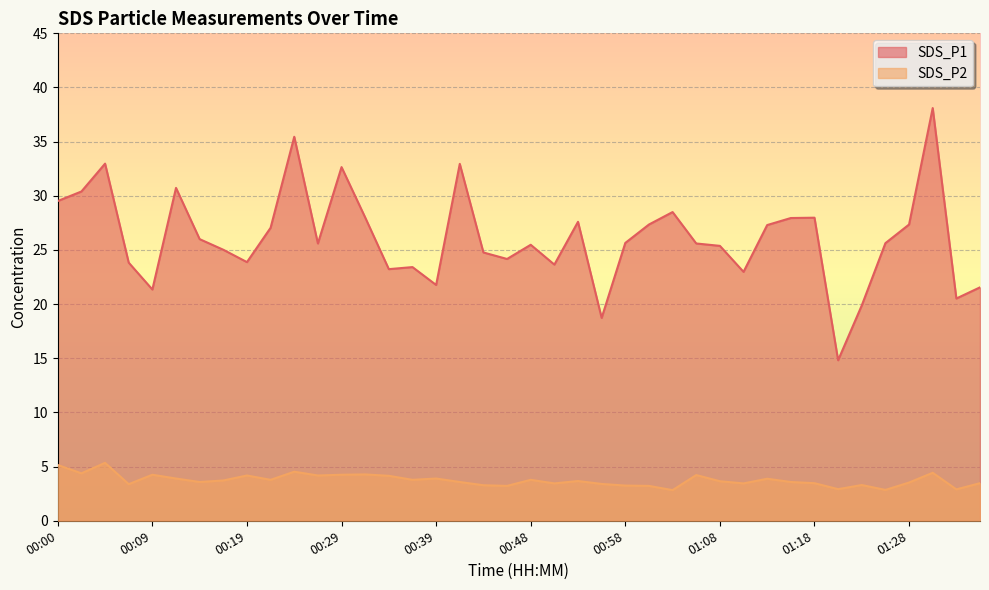

In SDS_P2, how many points are higher than both neighbors (excluding endpoints)?

12